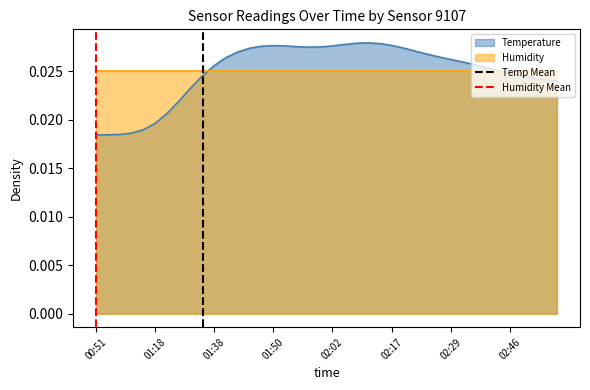

Is it true that Humidity Mean equals 0 at 00:51?

True